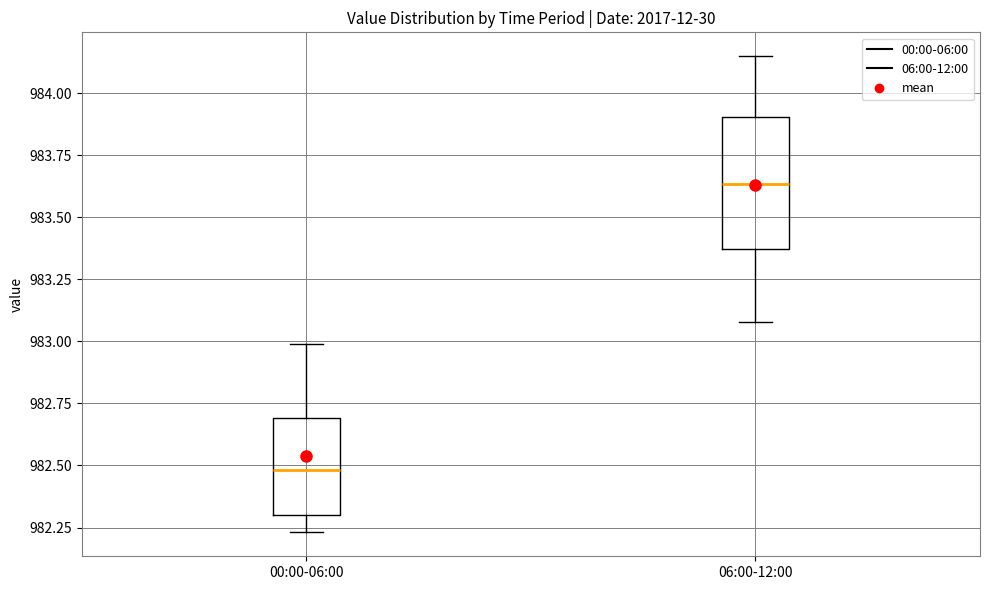

Comparing the boxes themselves (not the whiskers), which one is the tallest?

06:00-12:00